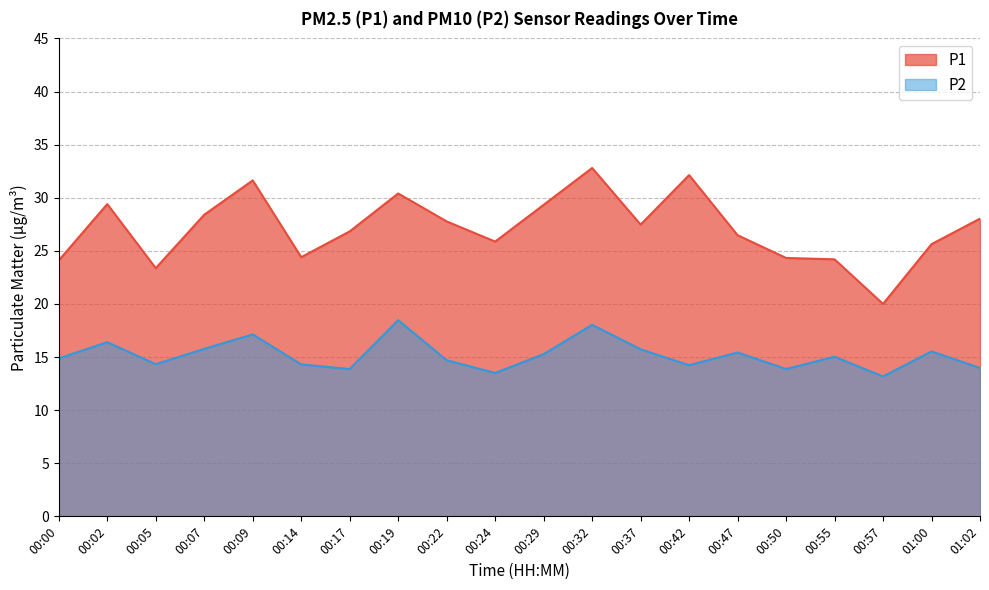

What position from the left is 00:47?

15